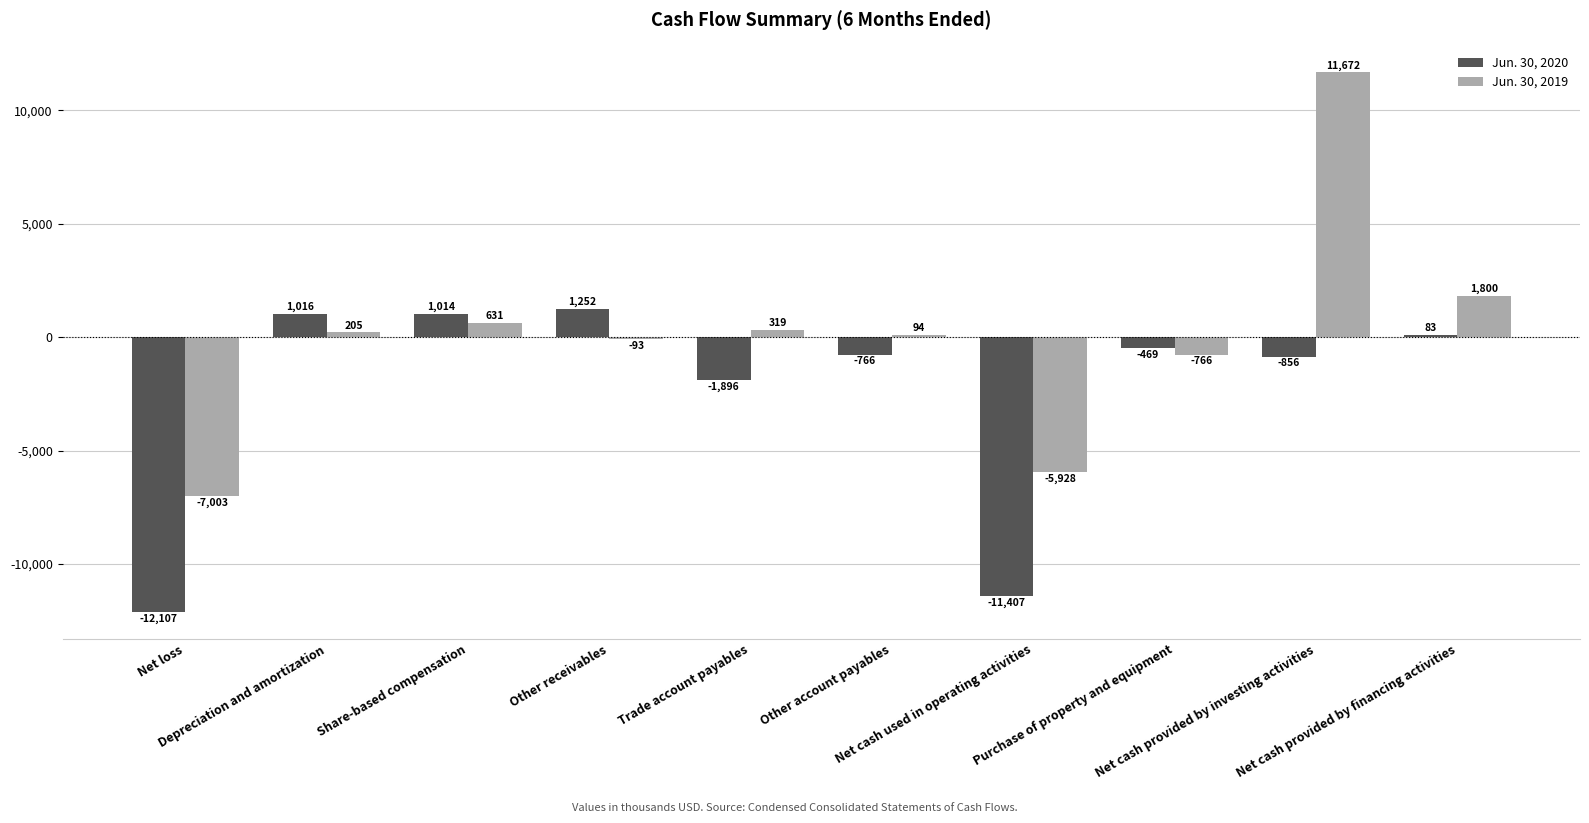

Rank the series by their average value, from highest to lowest.

Jun. 30, 2019, Jun. 30, 2020